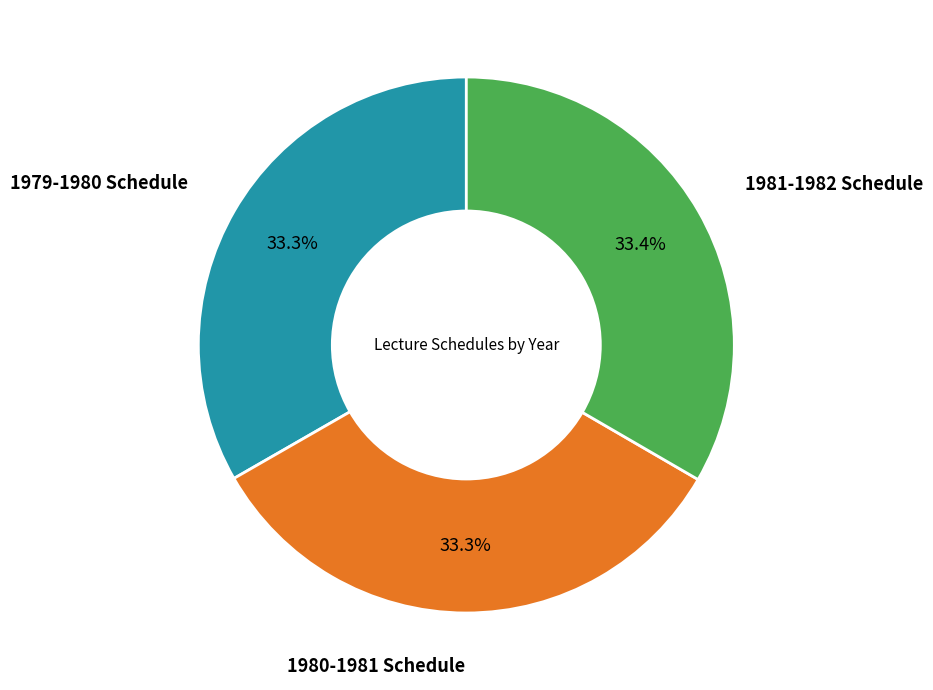

How many slices are in this pie chart?

3